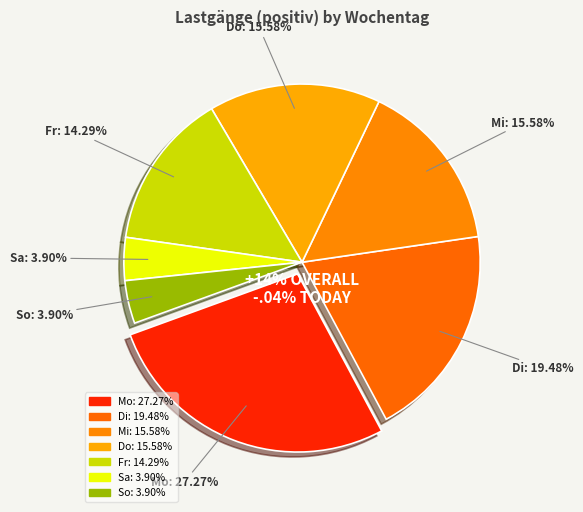

What is the largest slice in the pie chart?

Mo